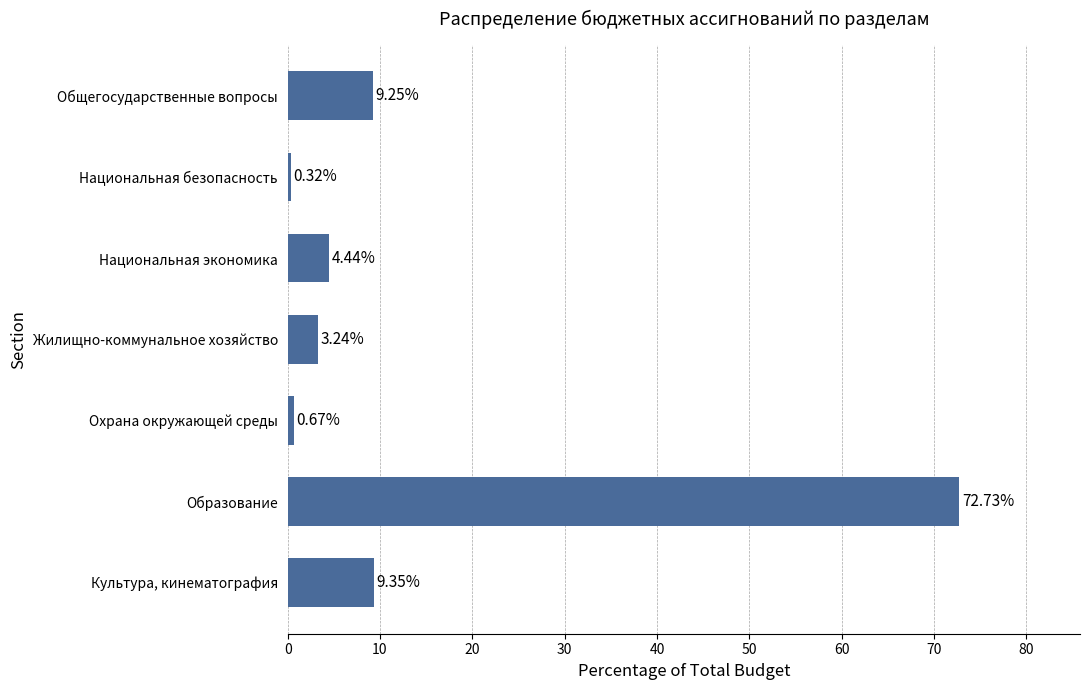

The chart shows a value of 9.3 at Общегосударственные вопросы. True or false?

True